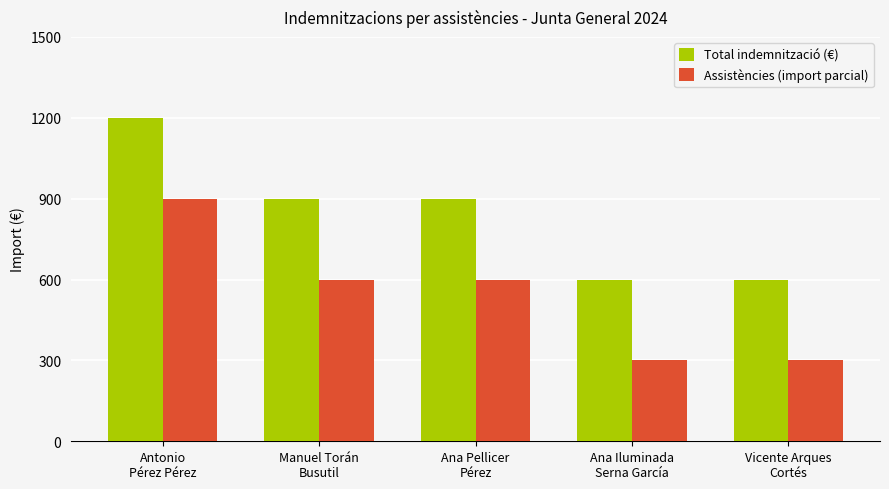

What is the difference between the Total indemnització (€) values at Ana Pellicer
Pérez and Antonio
Pérez Pérez?

300